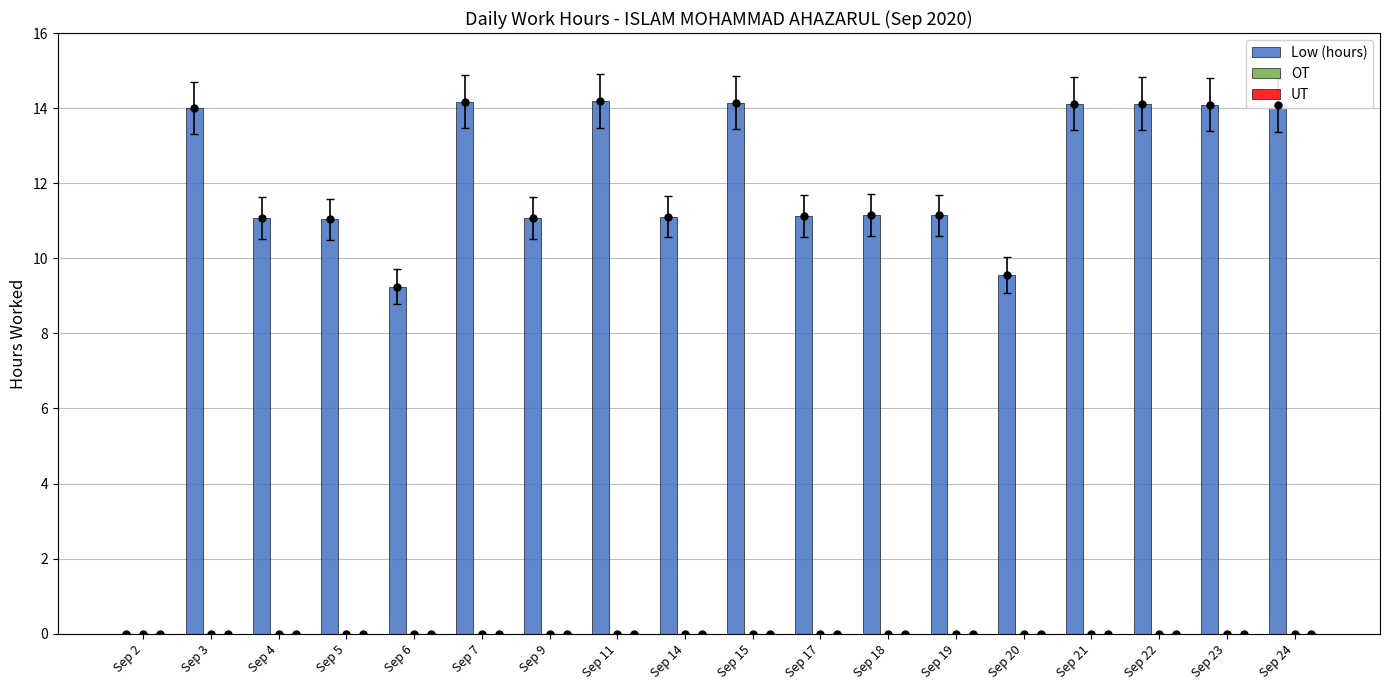

The value of UT at Sep 17 is 0.0. True or false?

True